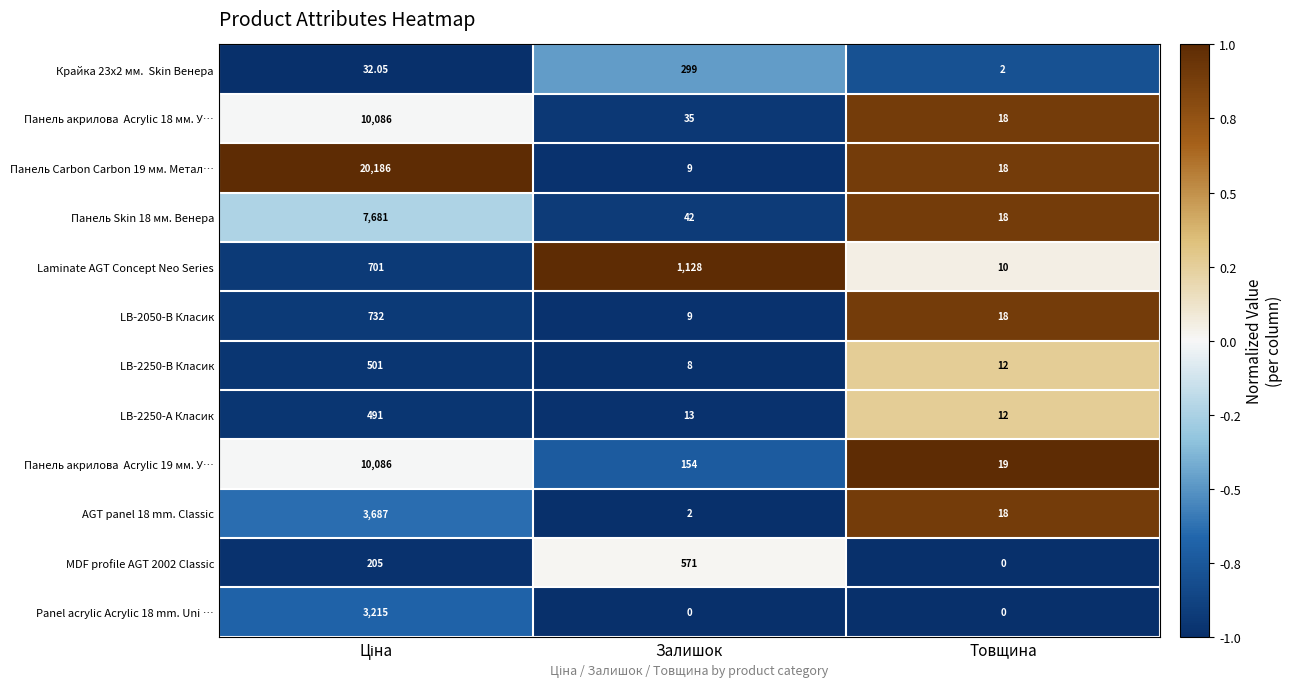

Count the number of data series in this chart.

12